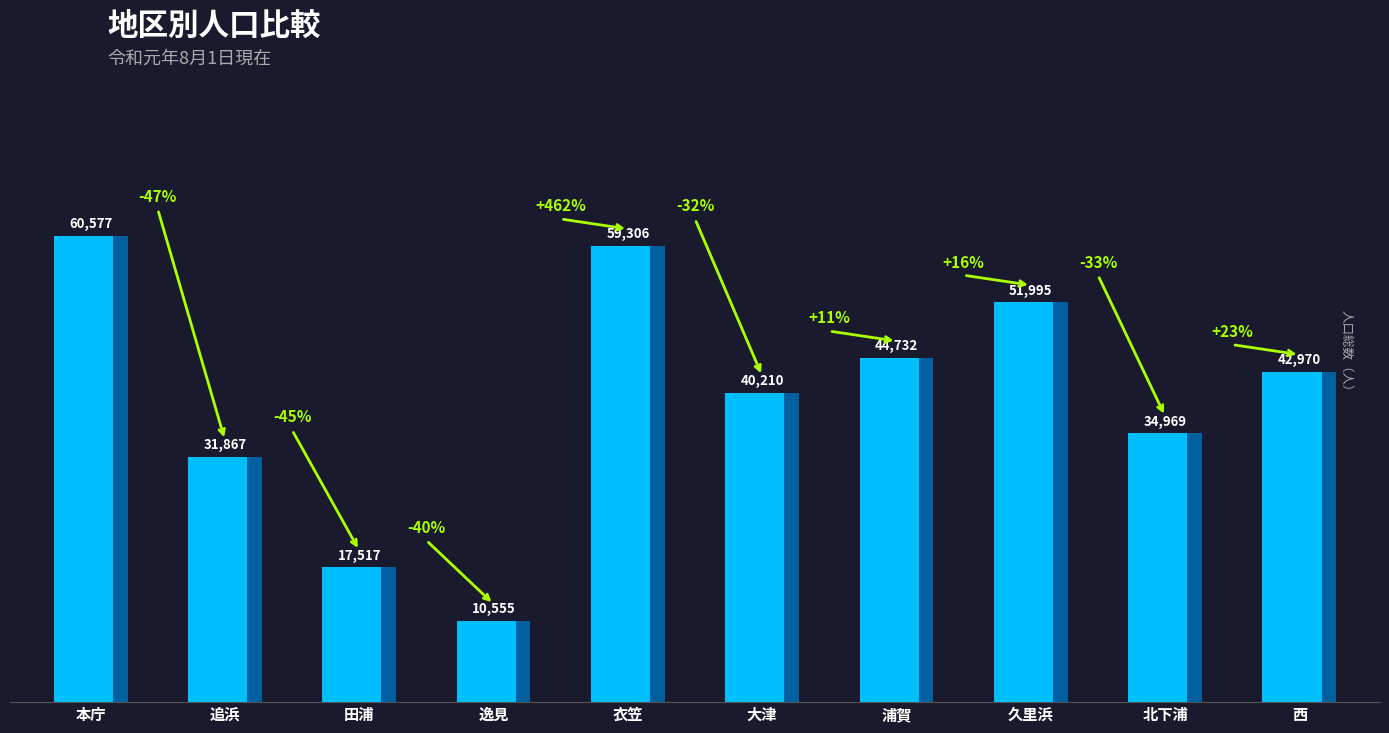

Reading left to right, transcribe all the data shown in this chart.

60577	31867	17517	10555	59306	40210	44732	51995	34969	42970